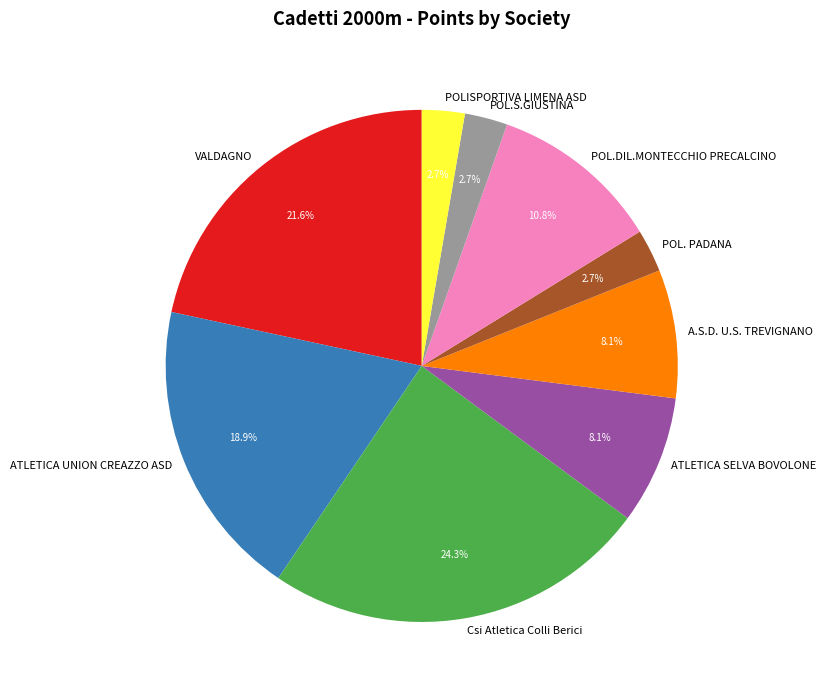

Does POLISPORTIVA LIMENA ASD account for over 50% of the chart?

No